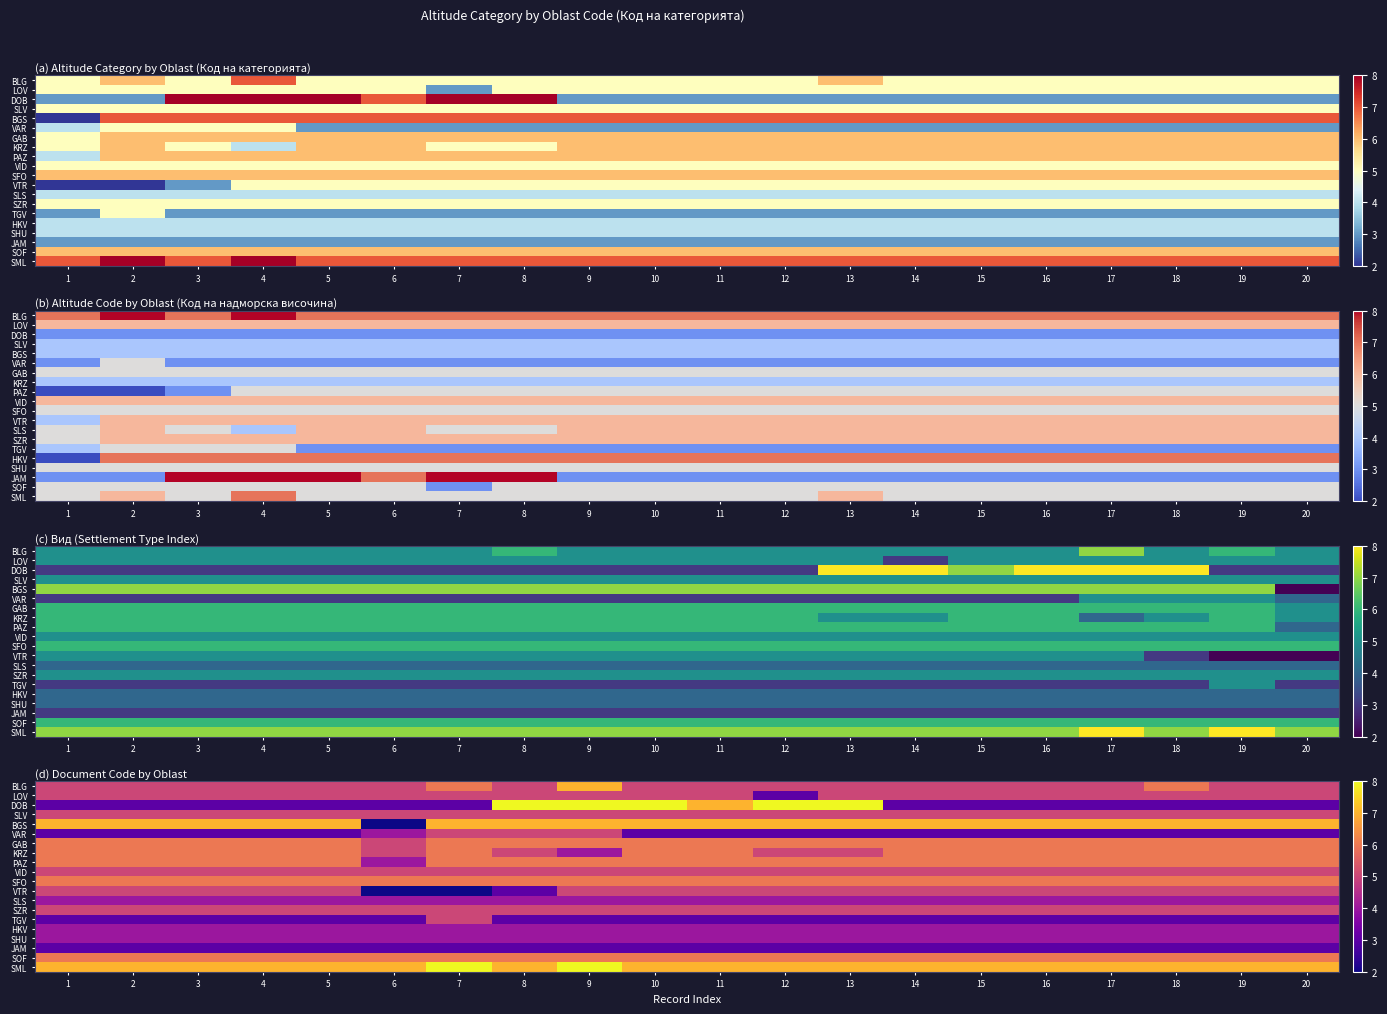

Which category has the highest value across all series?

8